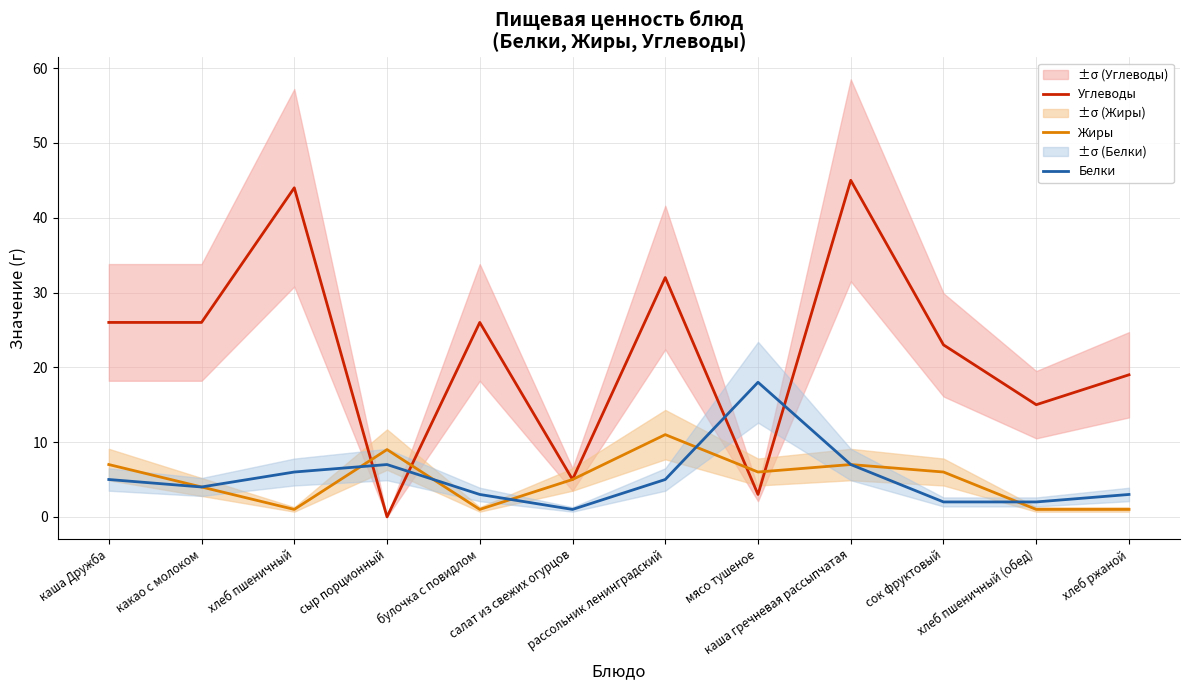

At which category does the chart reach its minimum across all series?

сыр порционный